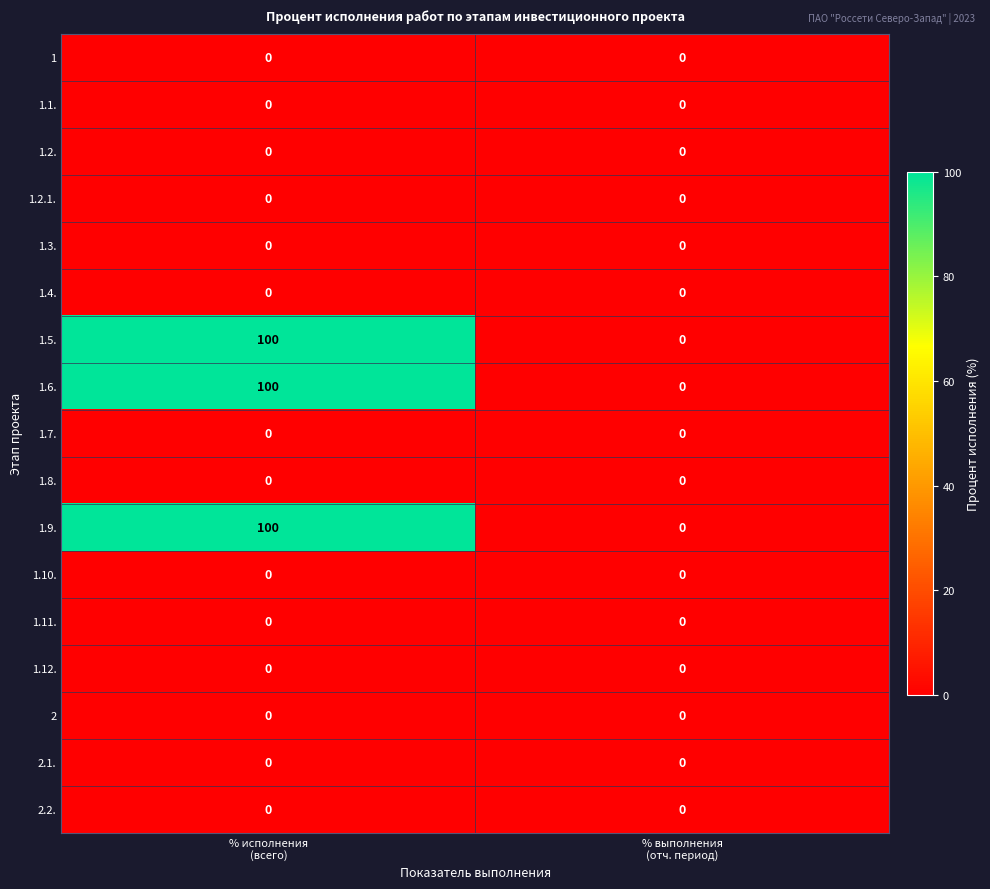

What is the greatest value displayed?

100